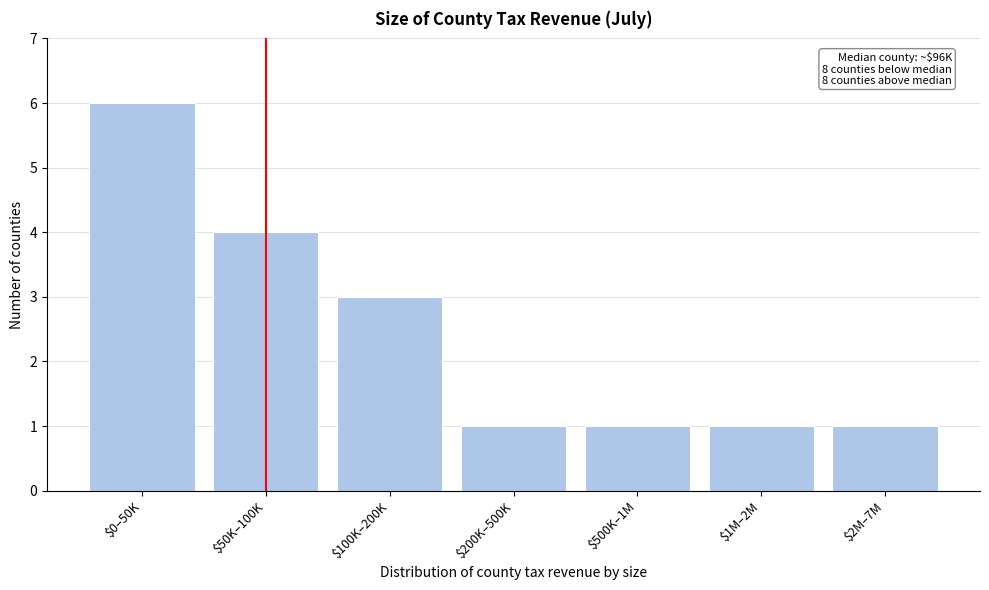

Reading left to right, transcribe all the data shown in this chart.

6	4	3	1	1	1	1